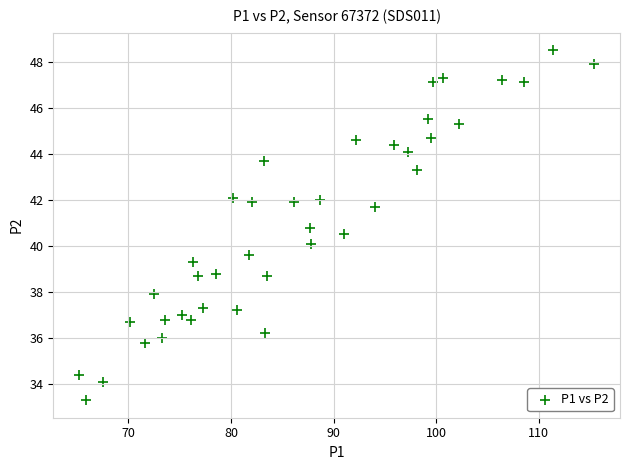

What is the range of Y values (max minus min)?

15.2